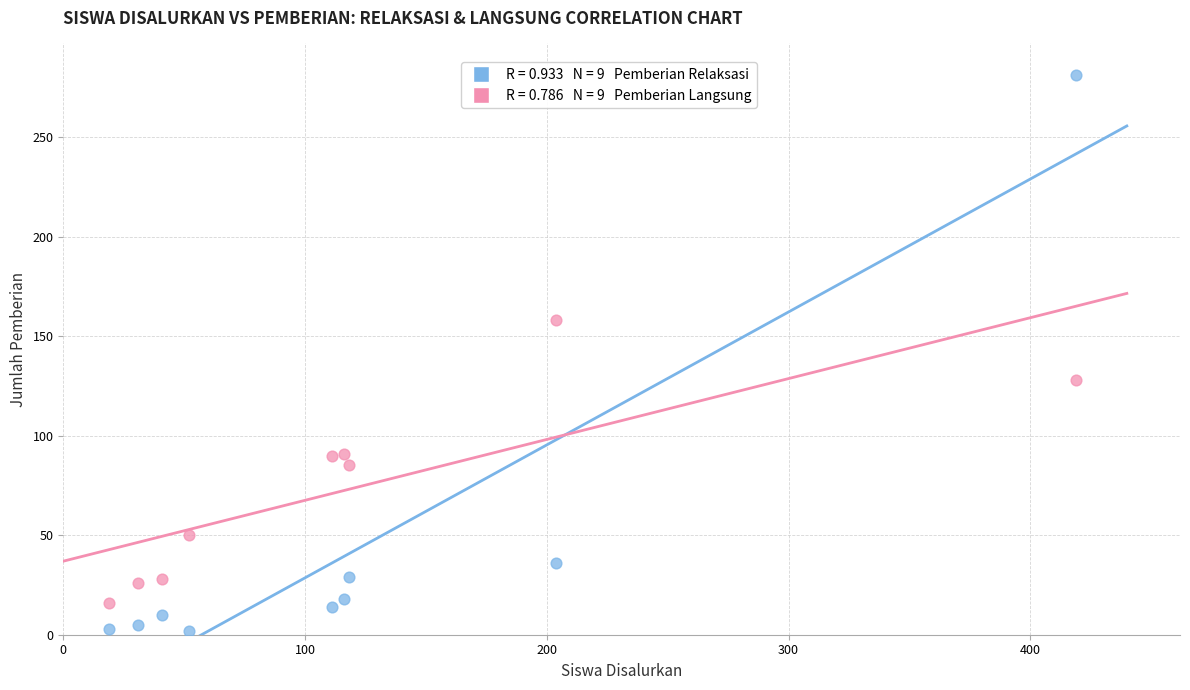

Across all data points, what is the range of X values (max minus min)?

400